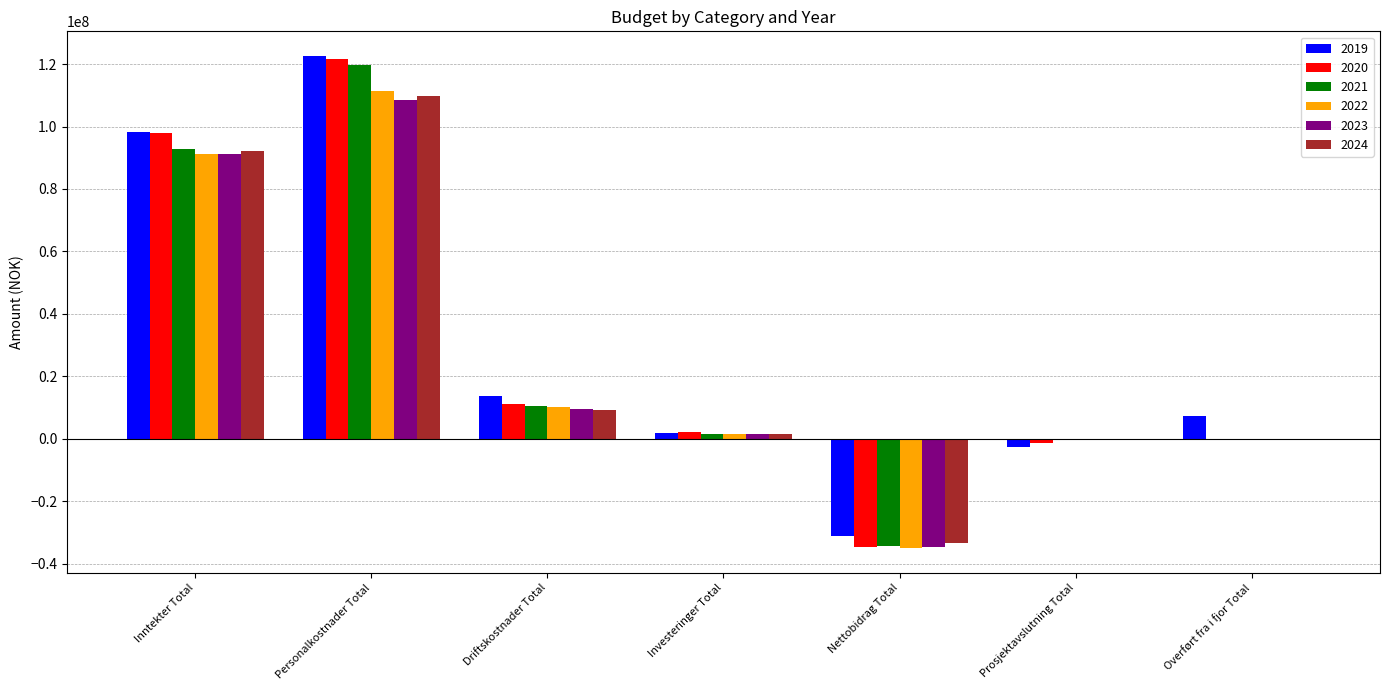

At which category is the sum across all series the highest?

Personalkostnader Total